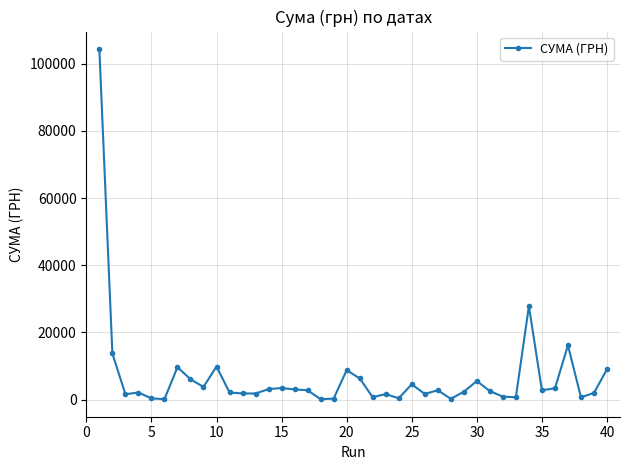

True or false: the data has more than 2 interior local peaks.

True